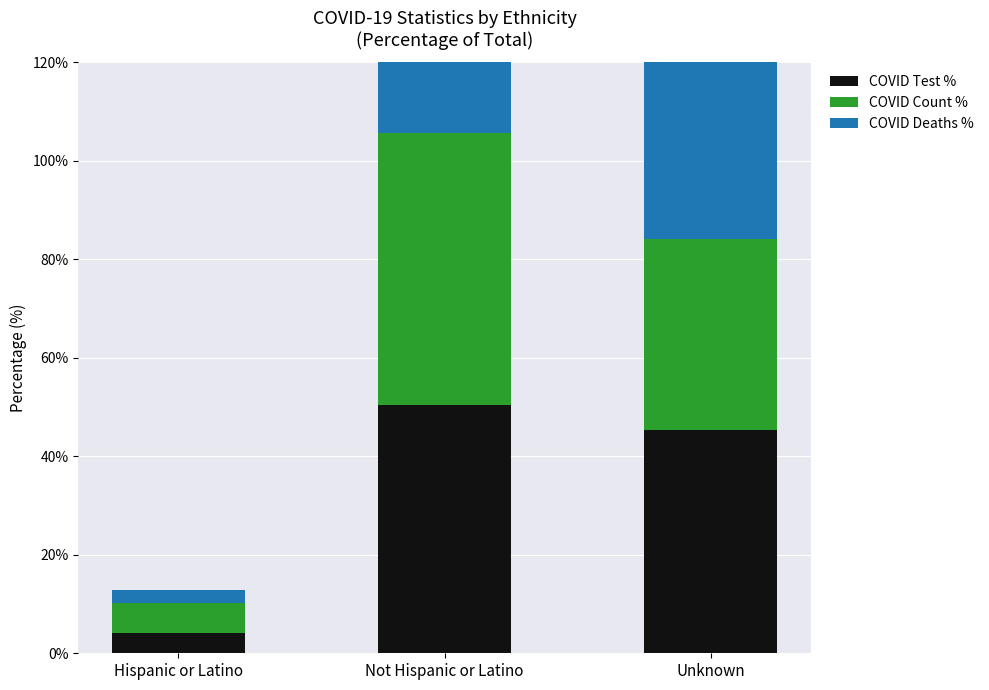

At which category is the sum across all series the highest?

Not Hispanic or Latino